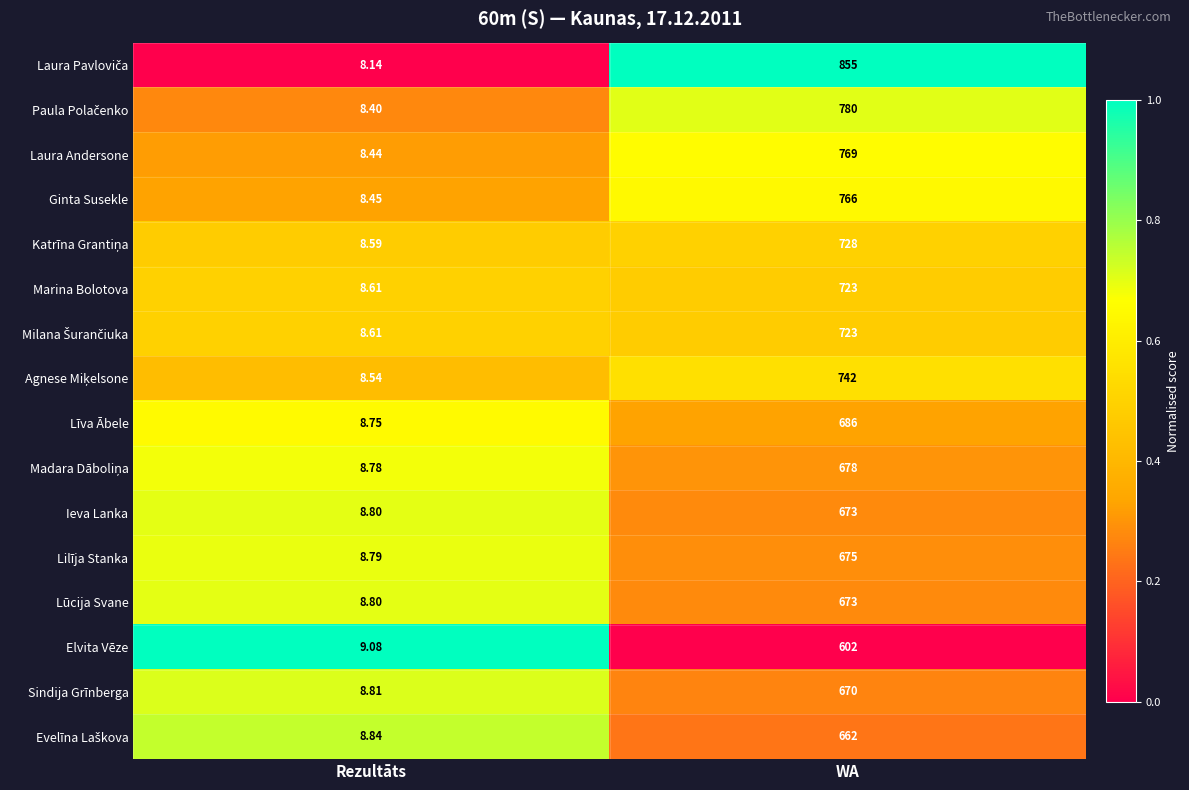

At which category does the chart reach its peak across all series?

WA